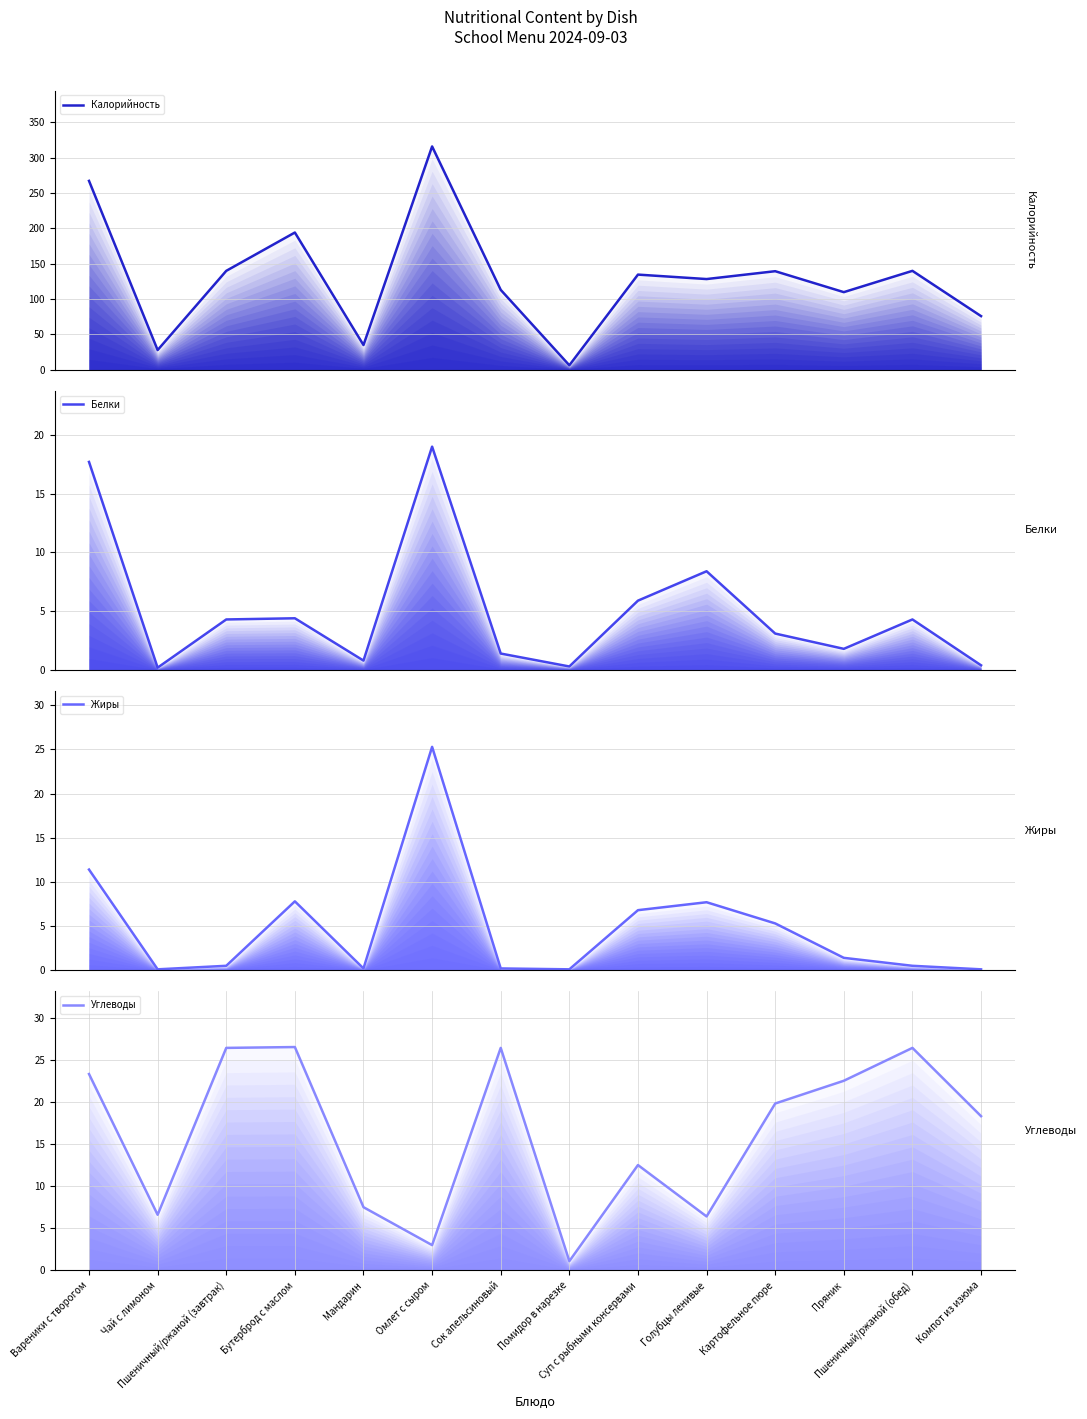

What is the lowest value of the Белки series?

0.2